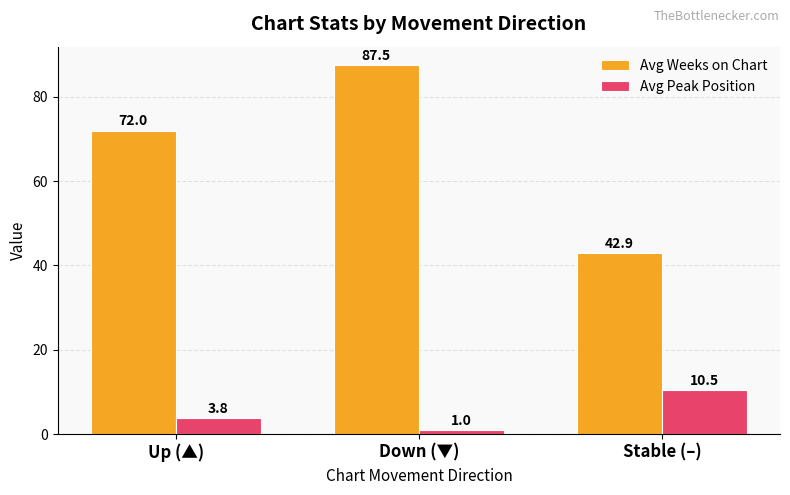

Read the Avg Weeks on Chart value at Stable (–).

42.9